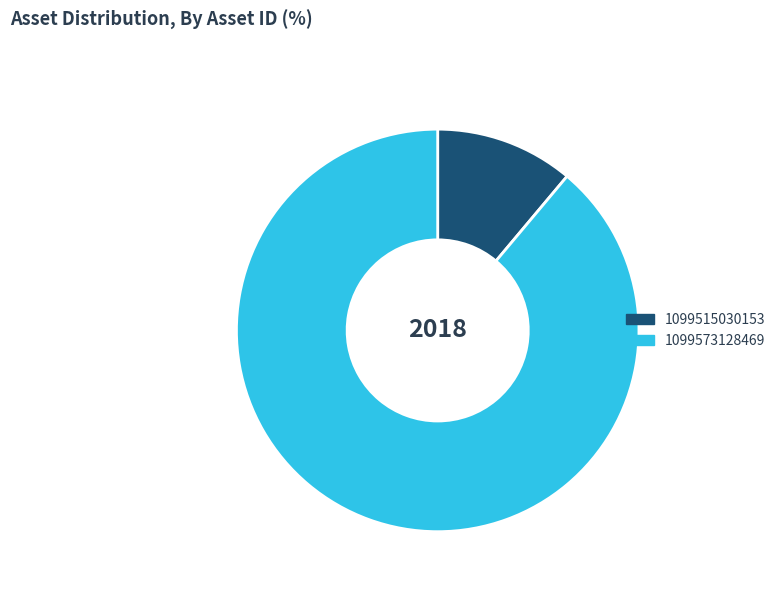

Rank the categories by value from lowest to highest.

1099515030153, 1099573128469